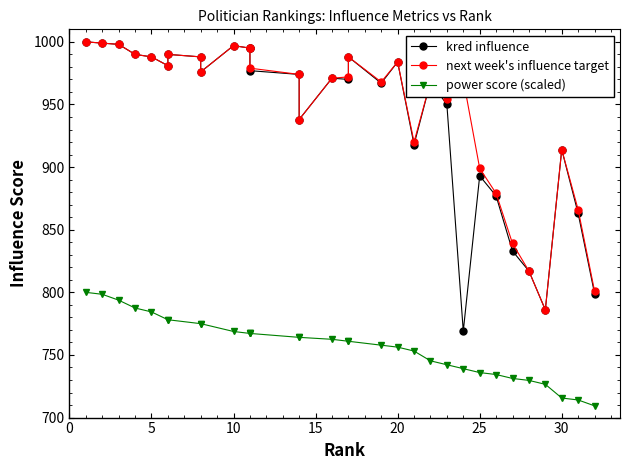

Is the value of kred influence at 26 greater than the value of next week's influence target at 30?

No